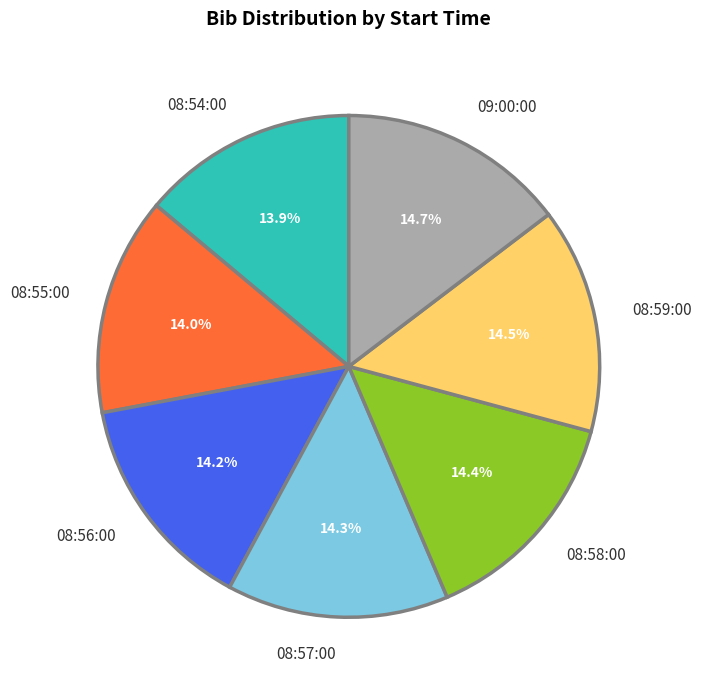

What percentage is the 09:00:00 slice, to the nearest percent?

15%